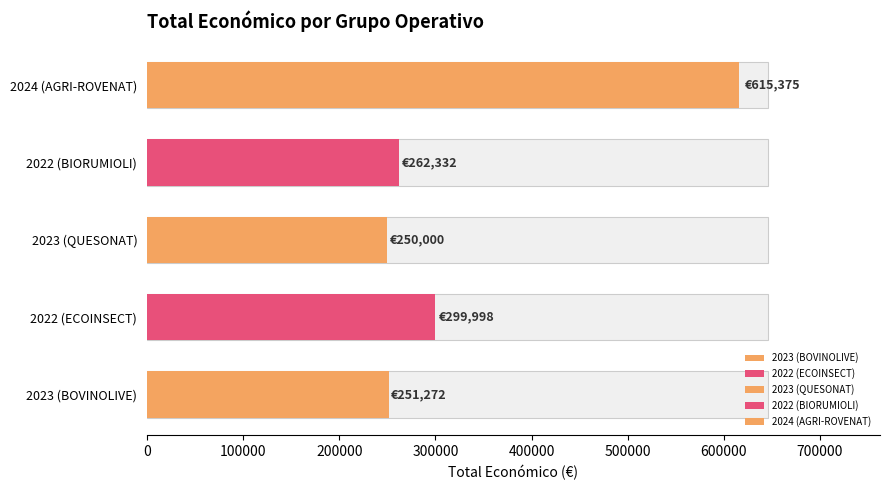

How many bars are there in total?

5